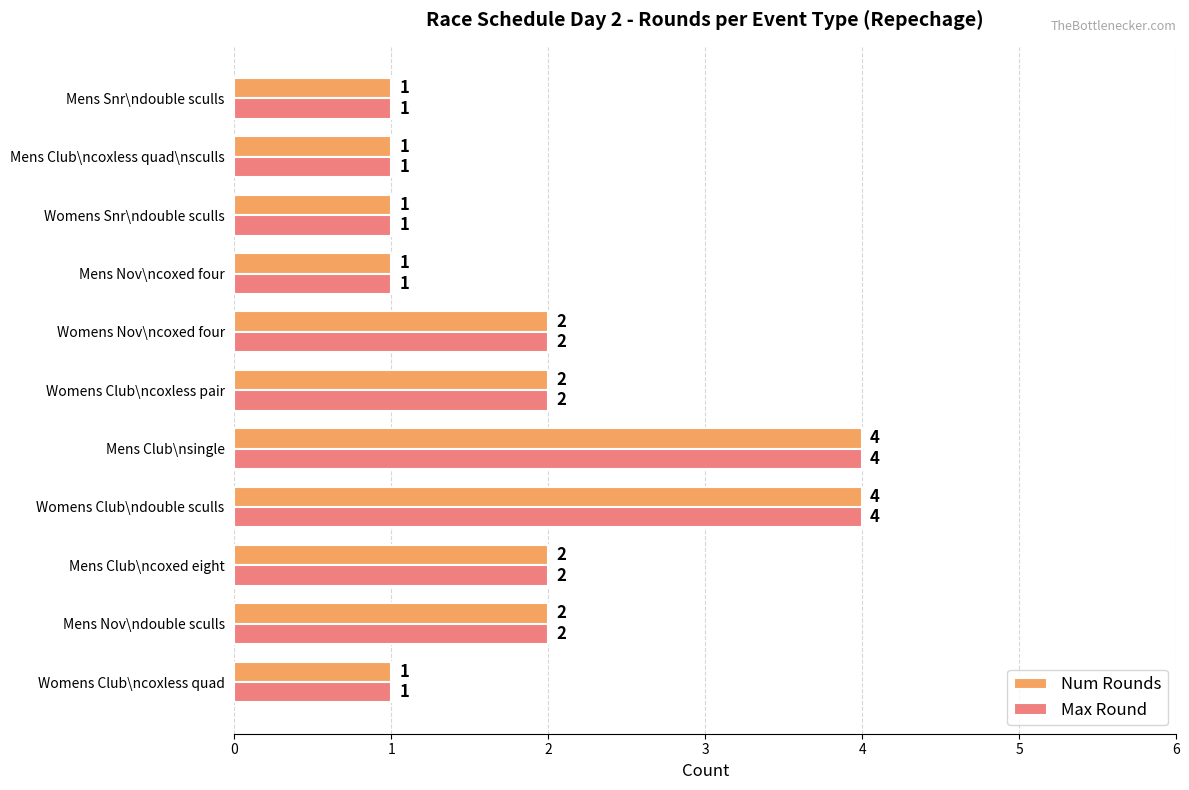

Is it true that Num Rounds equals 2 at Mens Nov\ndouble sculls?

True